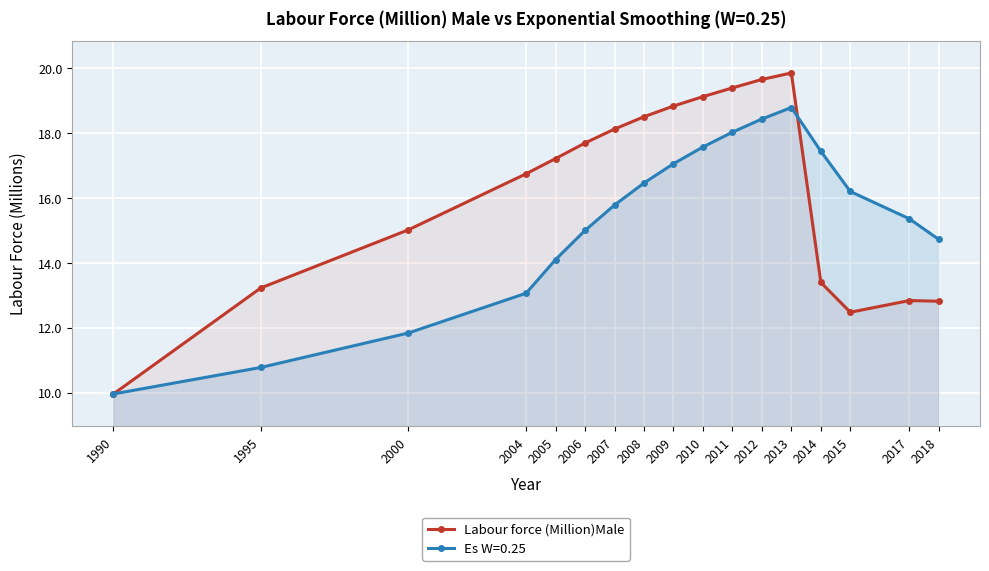

True or false: there are more than 1 points higher than both neighbors.

True